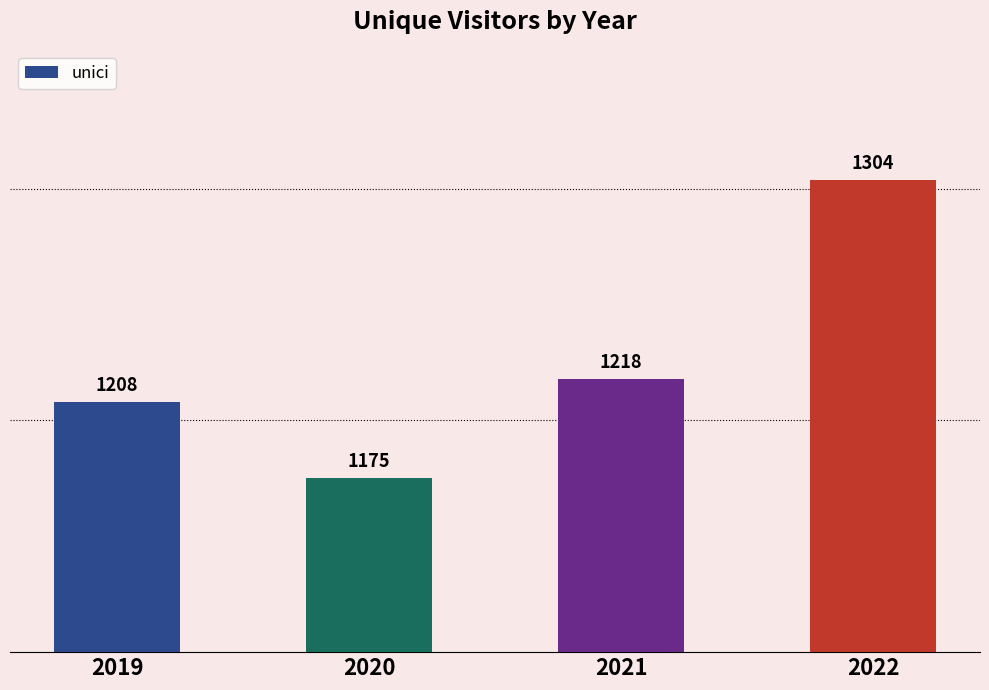

List the labels in order of value, smallest first.

2020, 2019, 2021, 2022